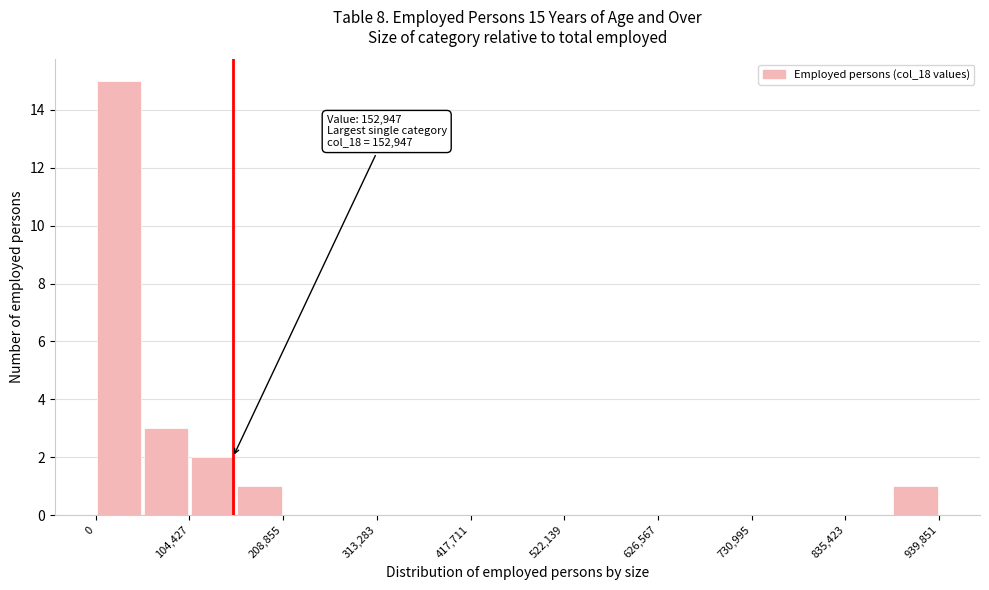

Read against the x-axis, roughly where is the centre of the tallest bar?

20000